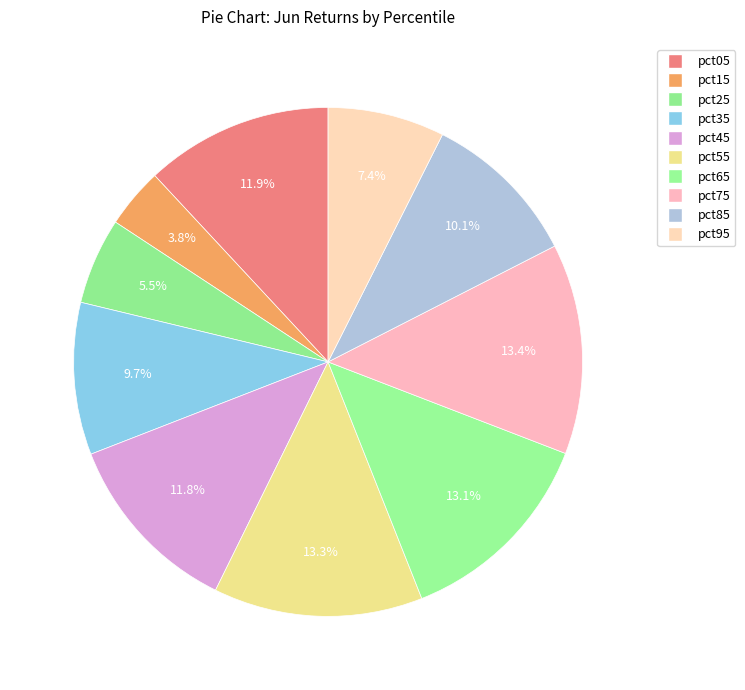

The pct25 slice represents 1% of the pie. True or false?

False